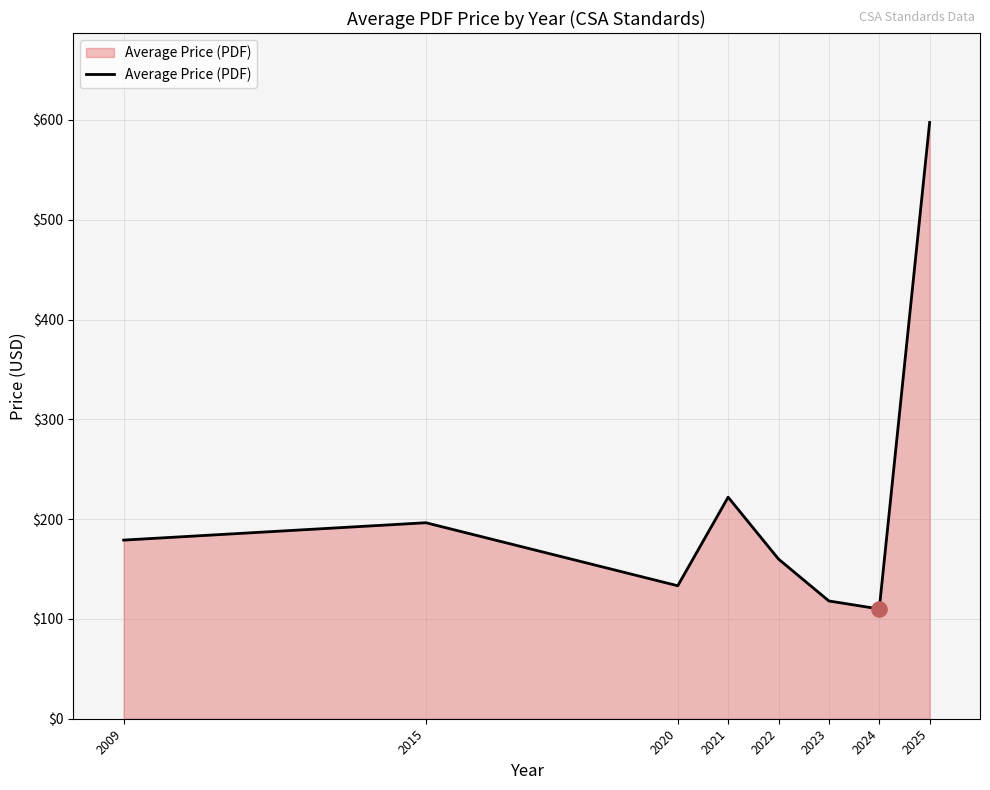

Which has a higher value, 2022 or 2023?

2022